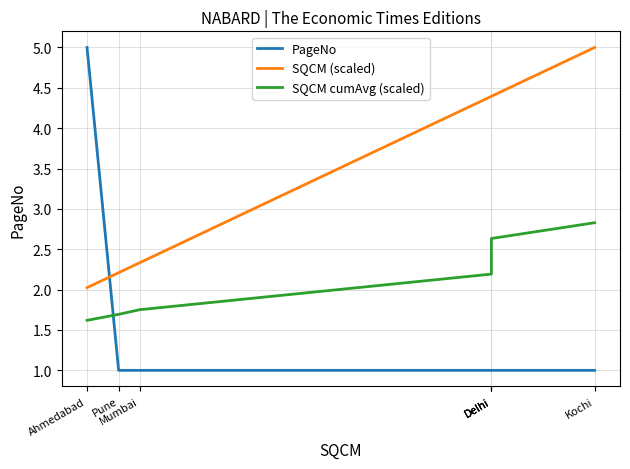

Reading left to right, transcribe all the data shown in this chart.

PageNo: 5.0	1.0	1.0	1.0	1.0	1.0	1.0
SQCM (scaled): 2.0	2.2	2.3	4.4	4.4	4.4	5.0
SQCM cumAvg (scaled): 1.6	1.7	1.8	2.2	2.5	2.6	2.8